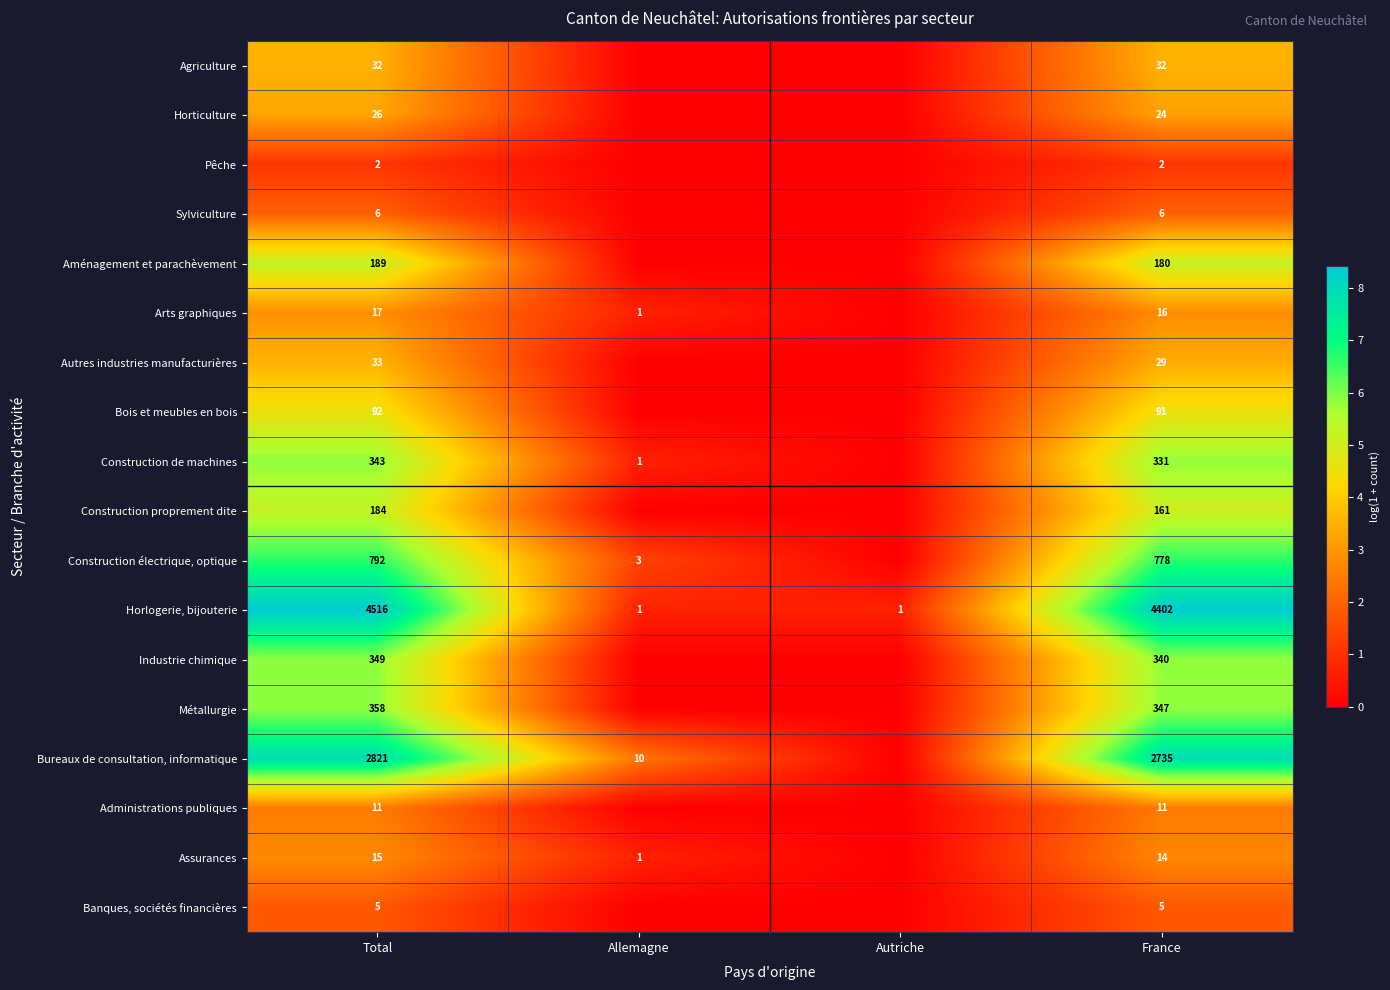

The value of Agriculture at Total is 32. True or false?

True